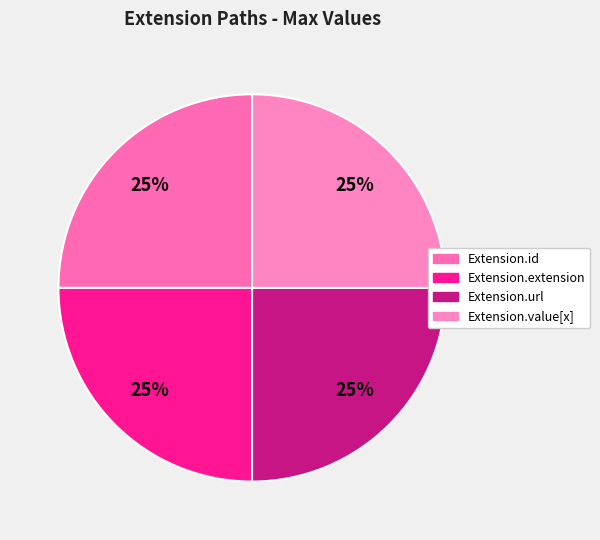

How many slices are in this pie chart?

4